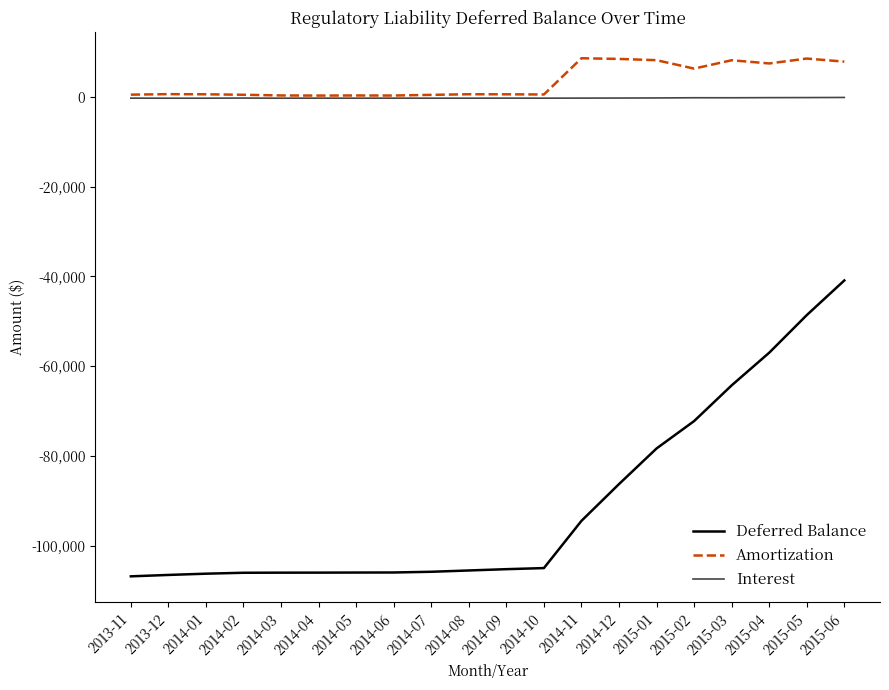

True or false: Amortization and Deferred Balance intersect in this chart.

False